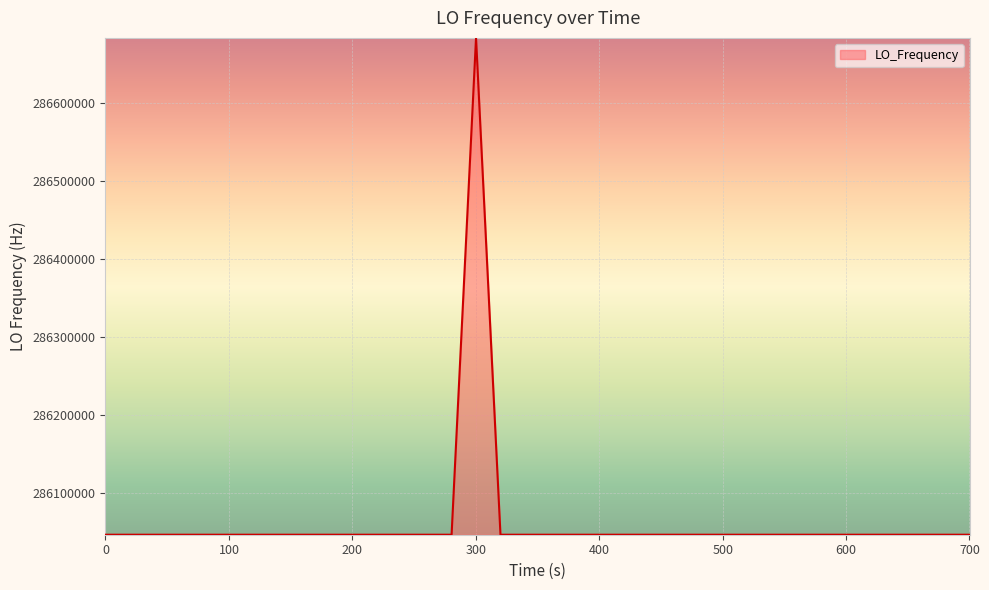

How many lines are shown in the chart?

1